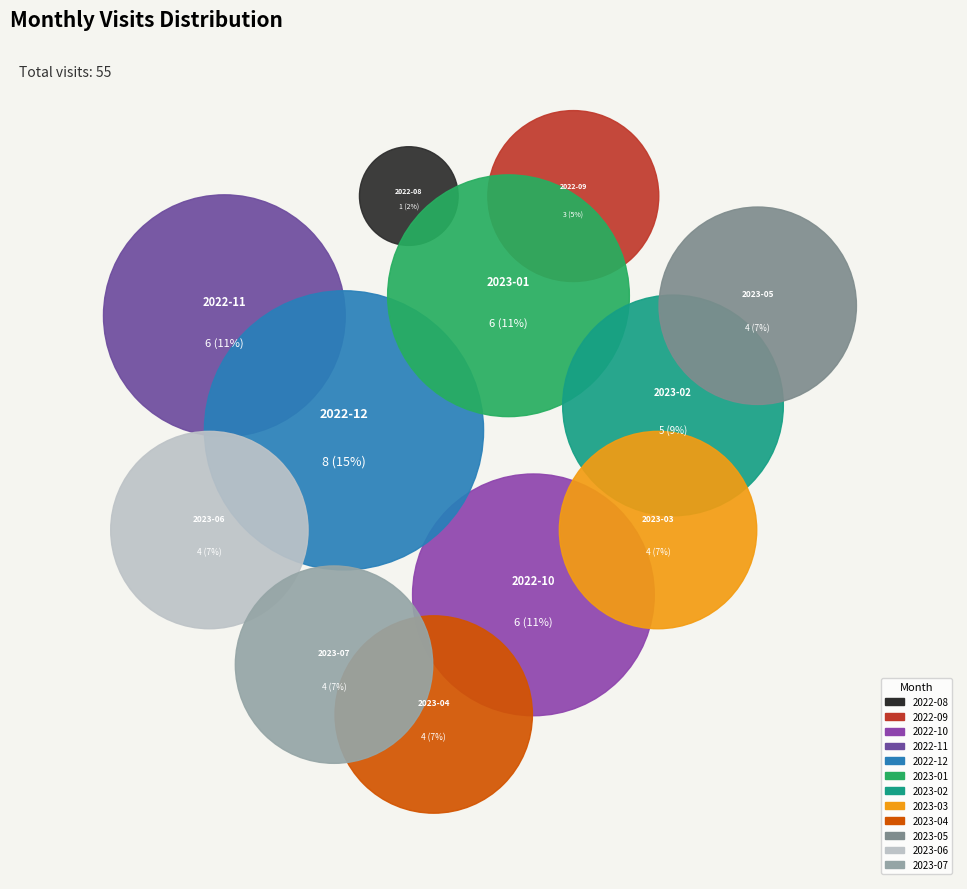

To the nearest percent, what is the difference between the largest and smallest slice percentages?

13%